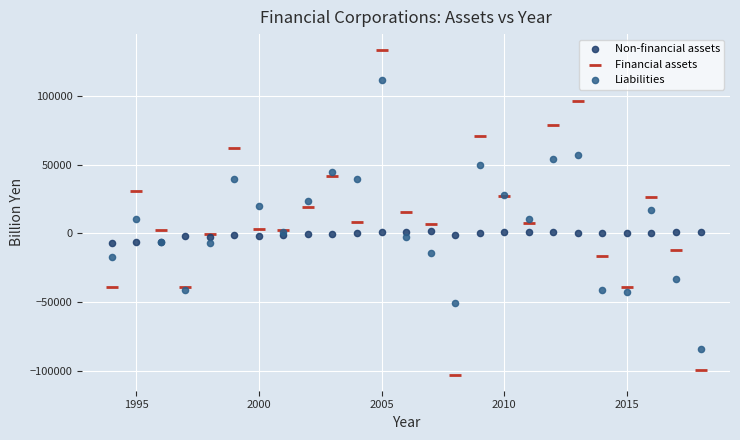

Which series contains the lowest Y value?

Financial assets